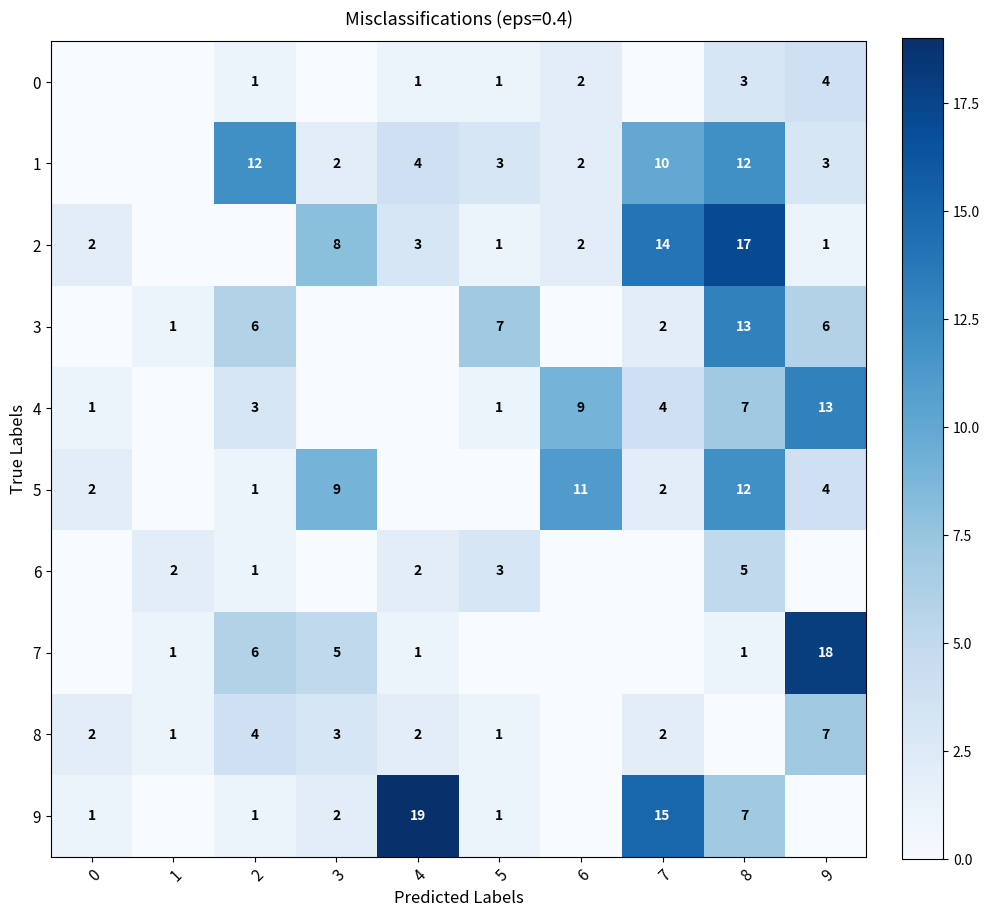

Is the value of 2 at 0 greater than the value of 3 at 9?

No